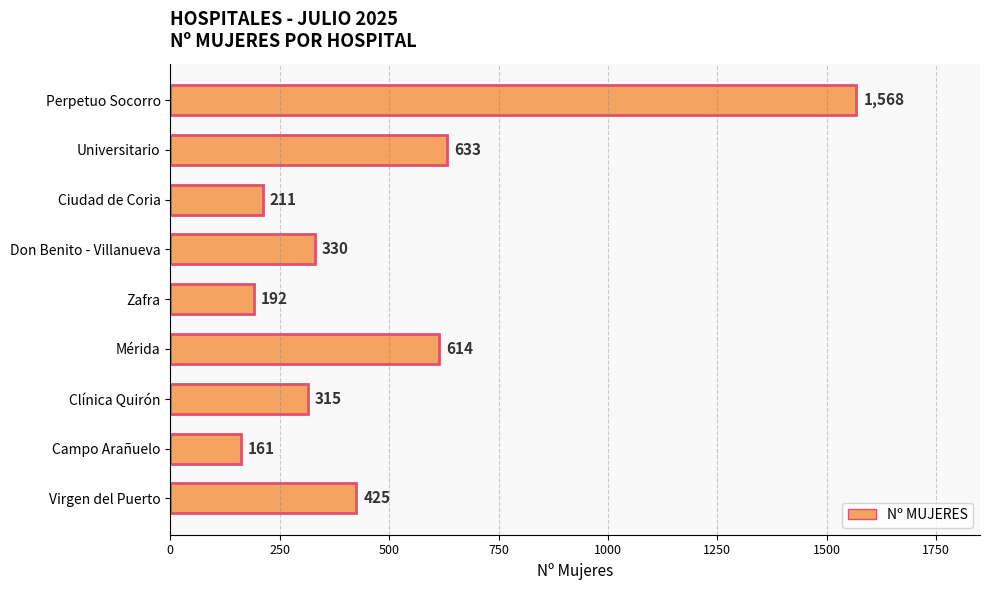

What is the approximate value at Zafra, to the nearest 100?

200